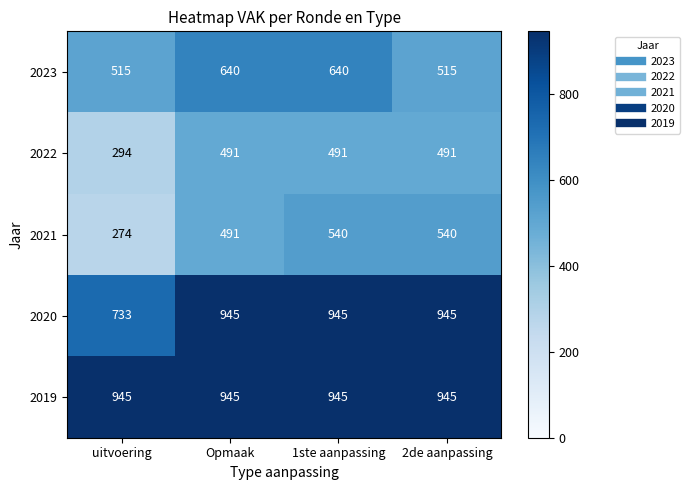

Rank the series at uitvoering from highest to lowest value.

2019, 2020, 2023, 2022, 2021